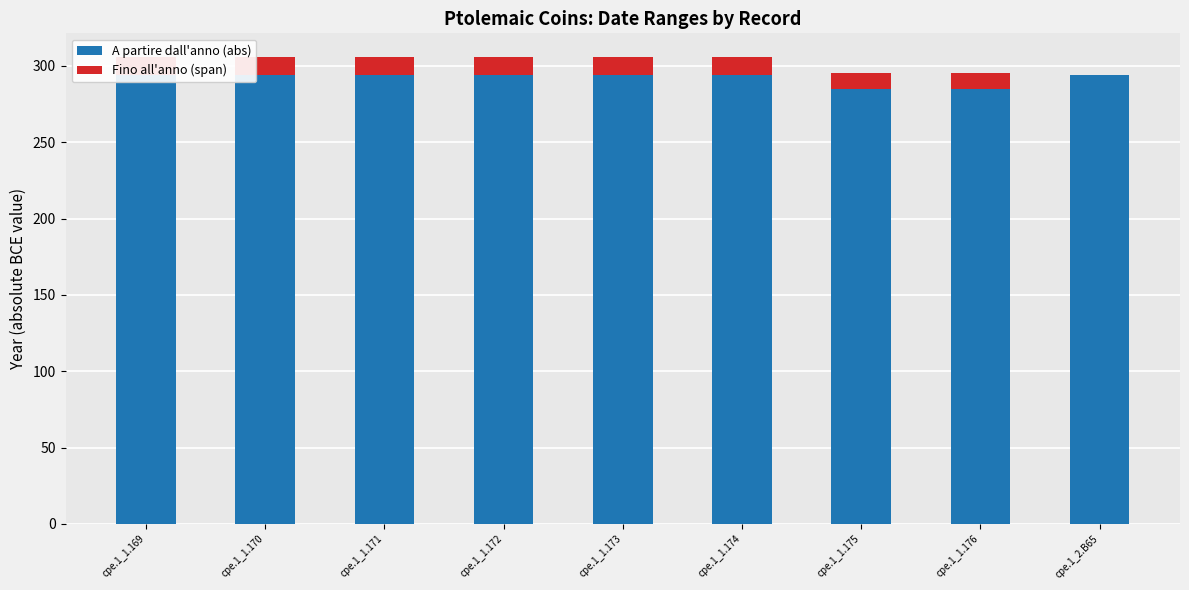

Which series has the widest spread of values?

Fino all'anno (span)